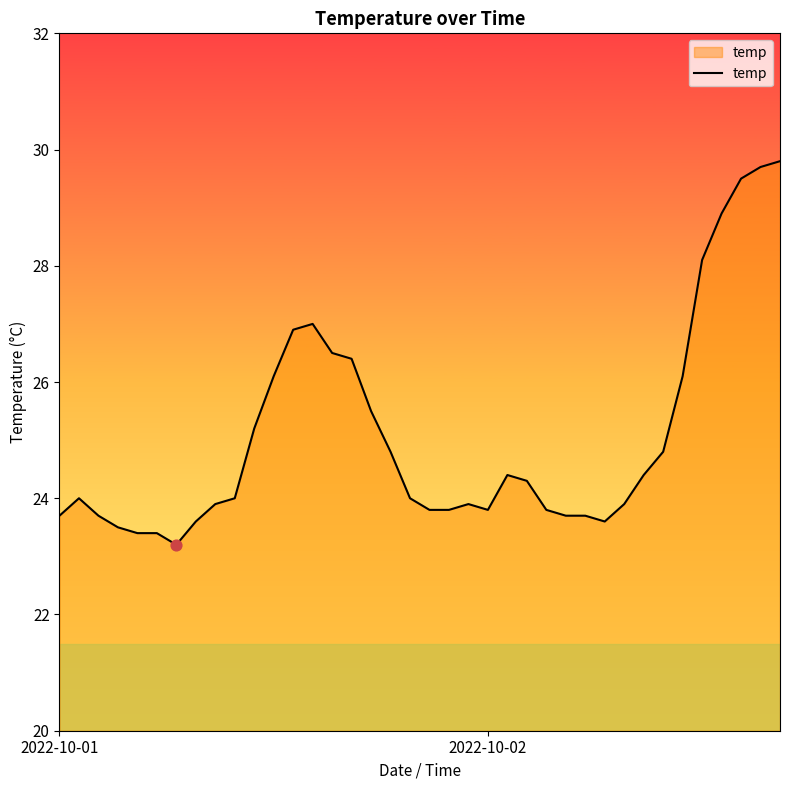

What is the difference between the maximum and minimum values?

6.6